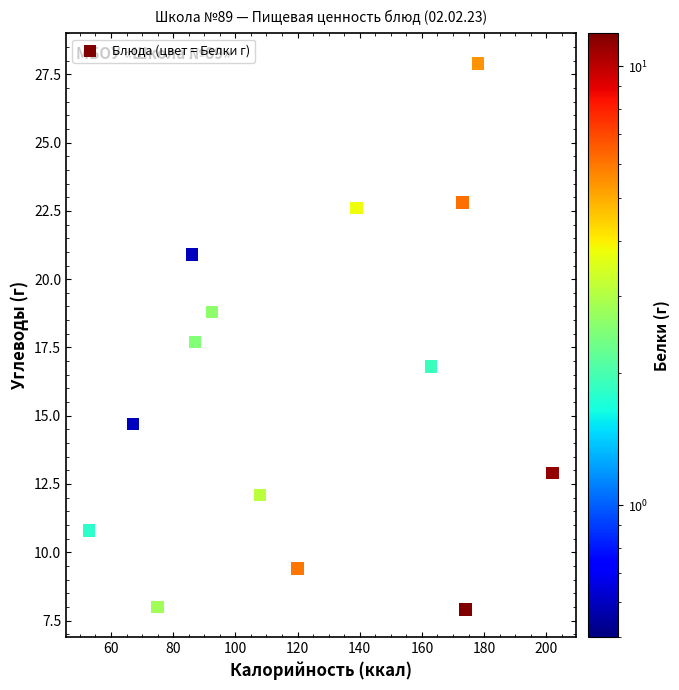

What is the range of X values (max minus min)?

149.0